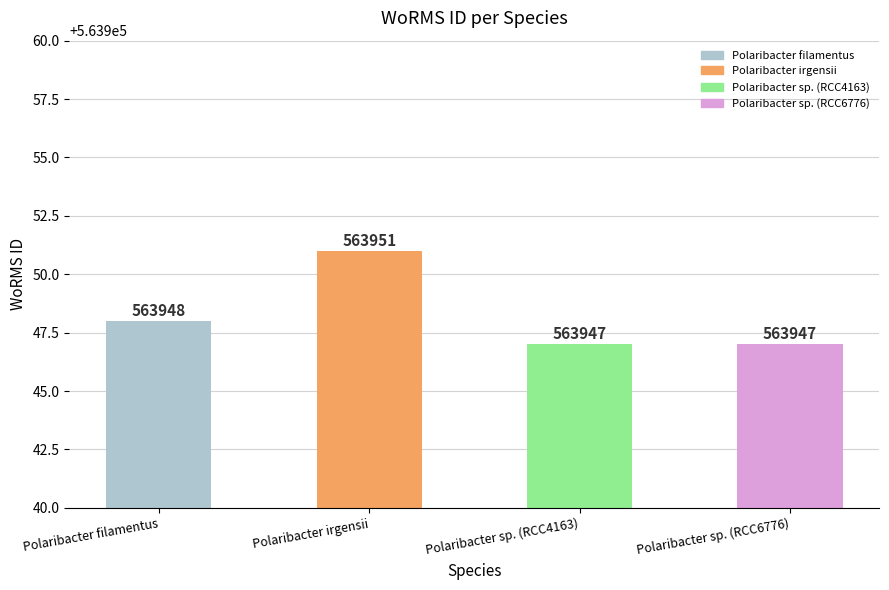

What is the value of the 2nd bar from the left?

563951